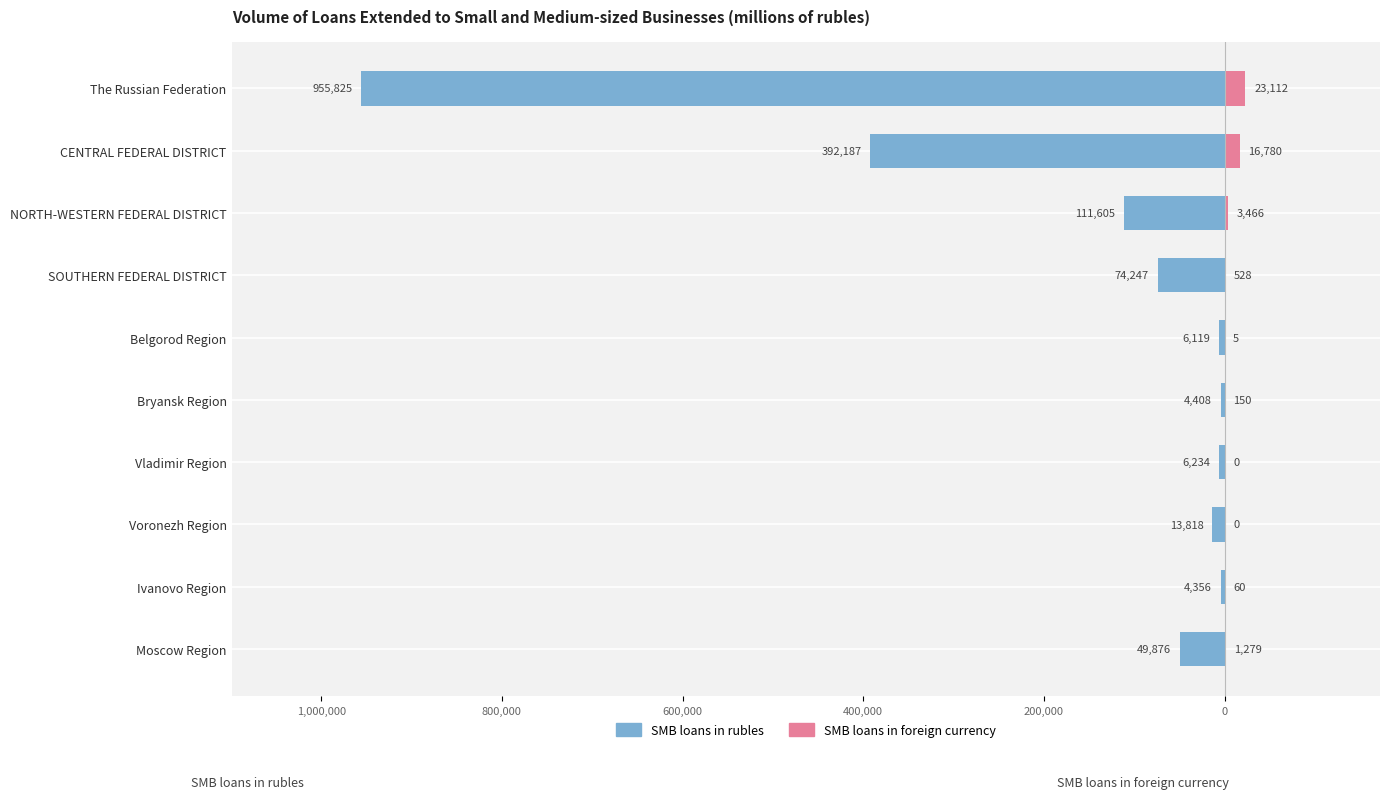

How many bars are there in each group?

2